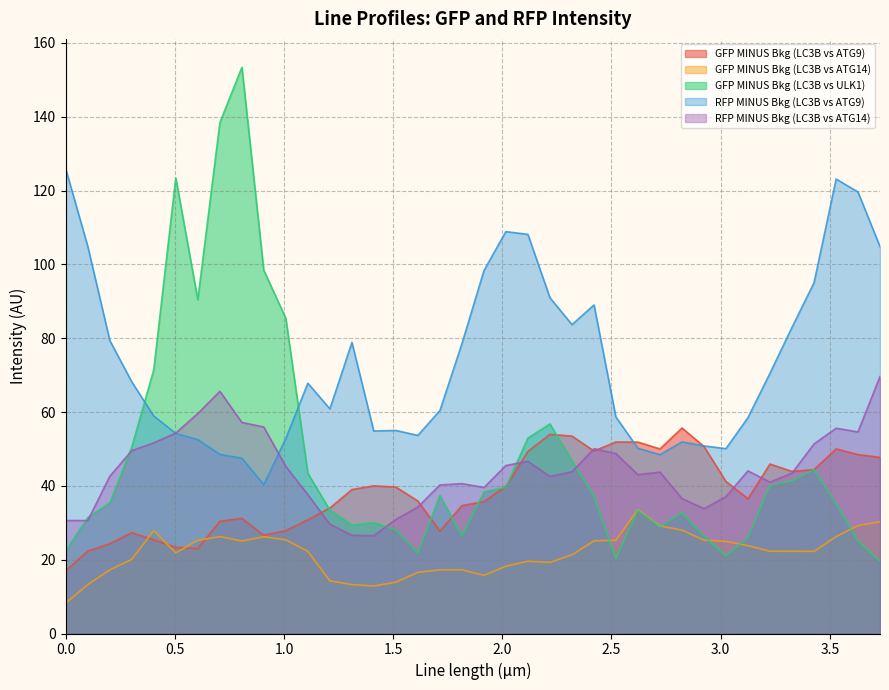

What is the lowest value of the GFP MINUS Bkg (LC3B vs ULK1) series?

19.6